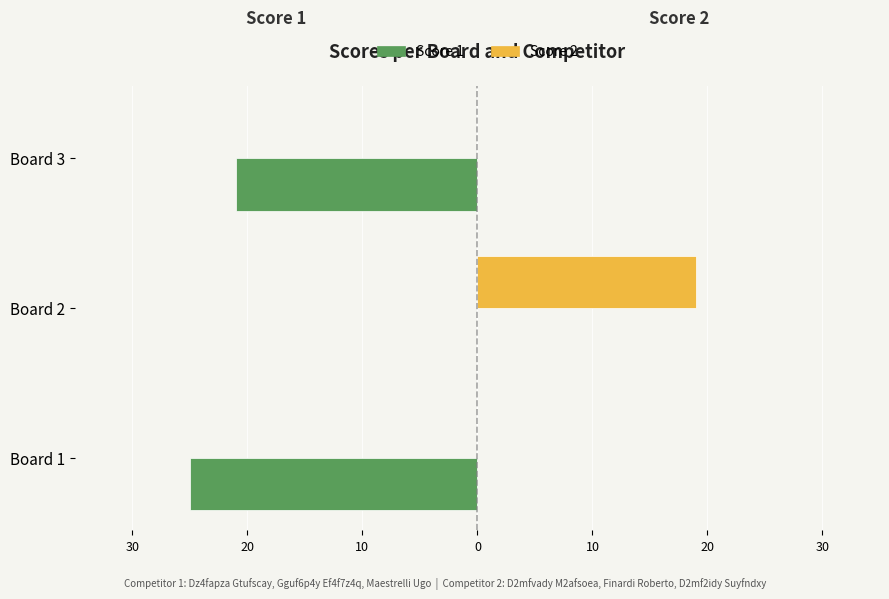

What are all the series names shown in the legend?

Score 1, Score 2